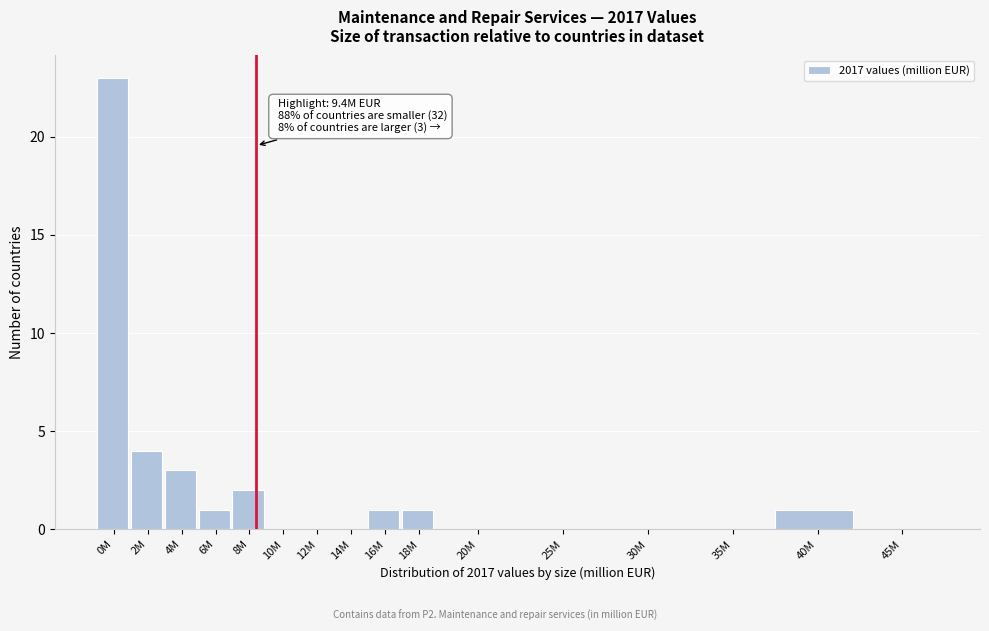

Reading left to right, what are all the values shown in this chart?

0M=23	2M=4	4M=3	6M=1	8M=2	10M=0	12M=0	14M=0	16M=1	18M=1	20M=0	25M=0	30M=0	35M=0	40M=1	45M=0